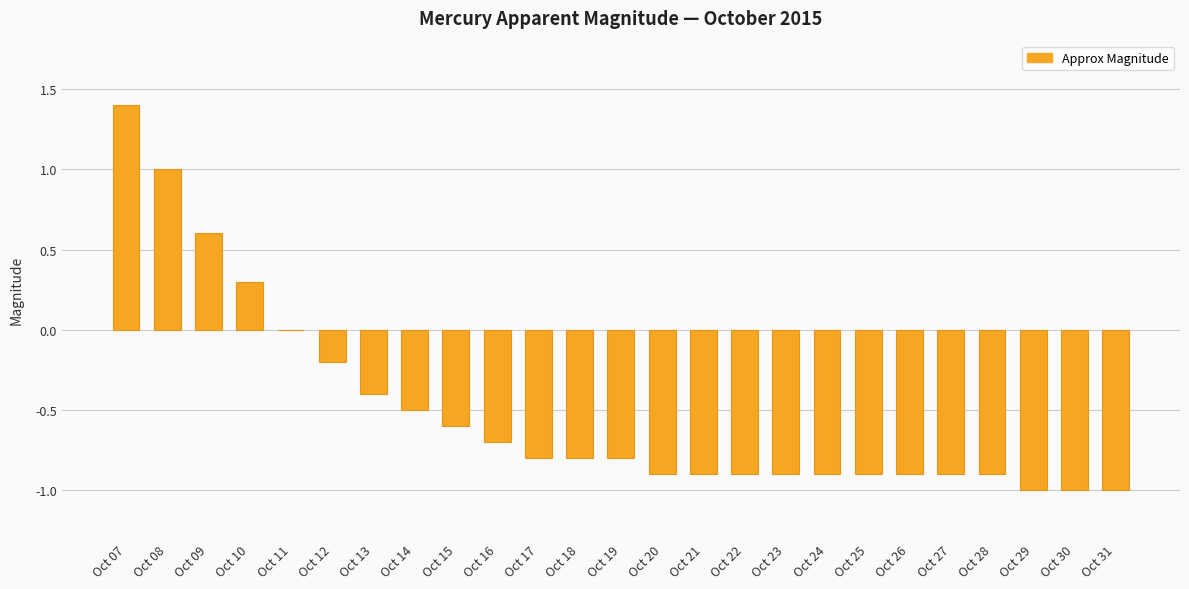

What is the greatest value displayed?

1.4